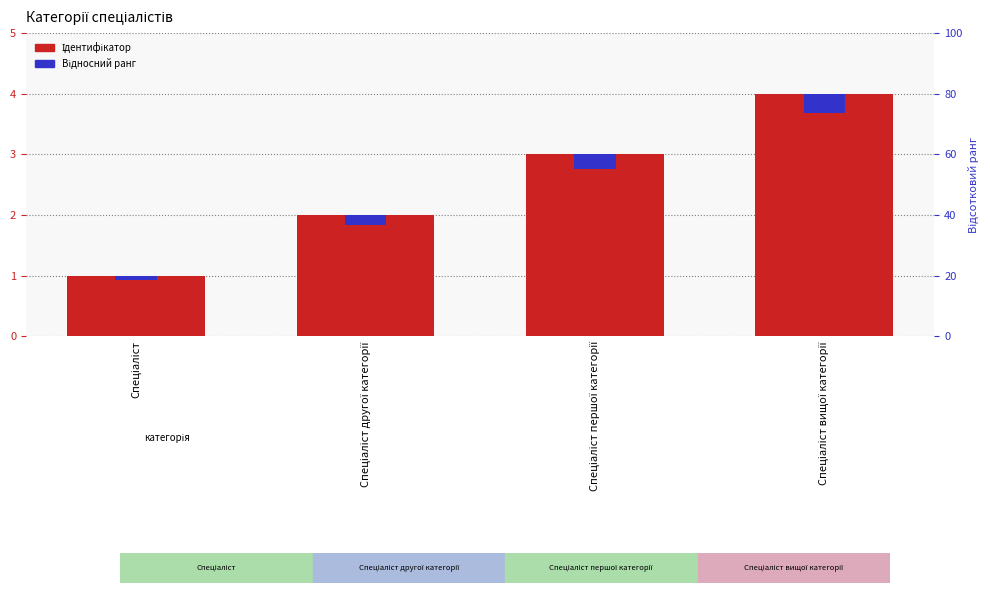

At which category does the chart reach its peak across all series?

Спеціаліст вищої категорії